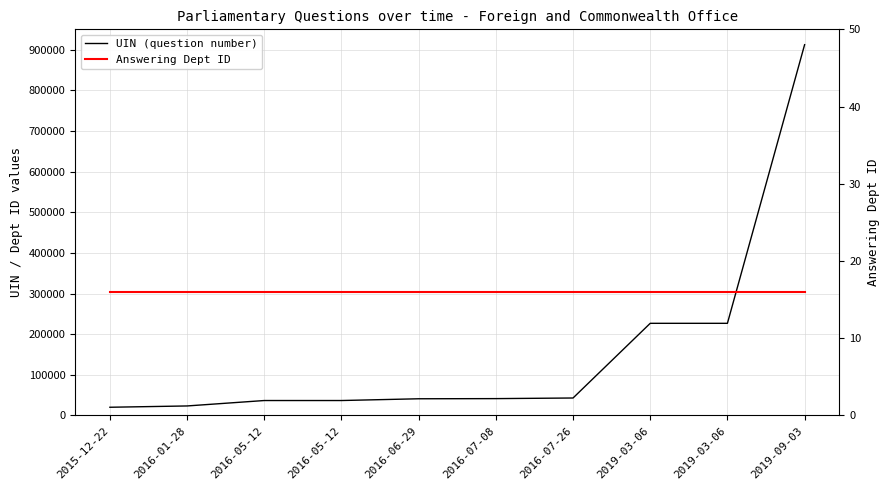

The Answering Dept ID series shows 16 at 2016-01-28. True or false?

True